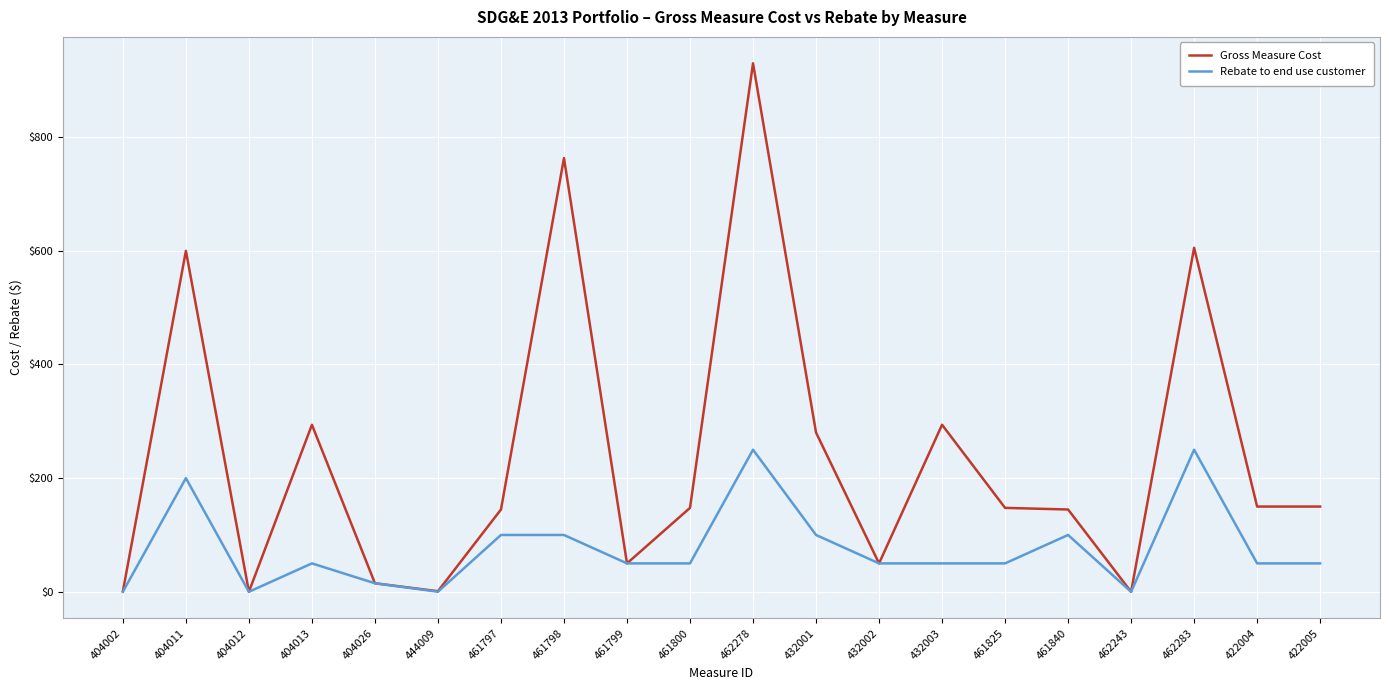

Which series has the widest spread of values?

Gross Measure Cost